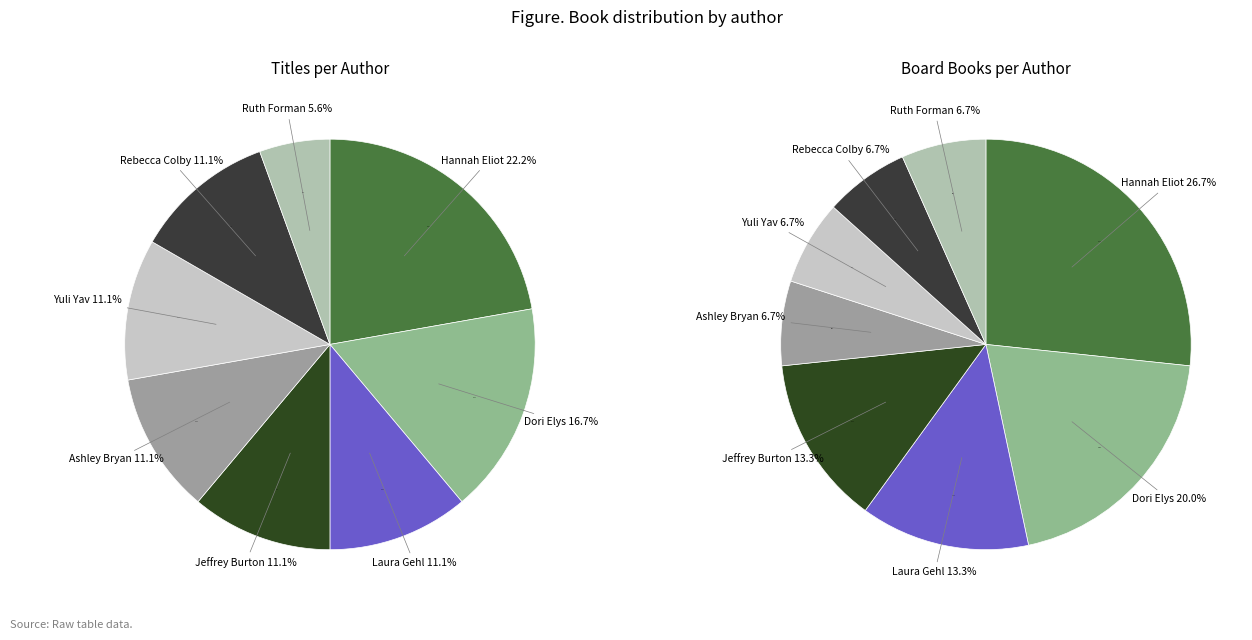

What percentage is NOT represented by Dori Elys (200125055)?

83.3%